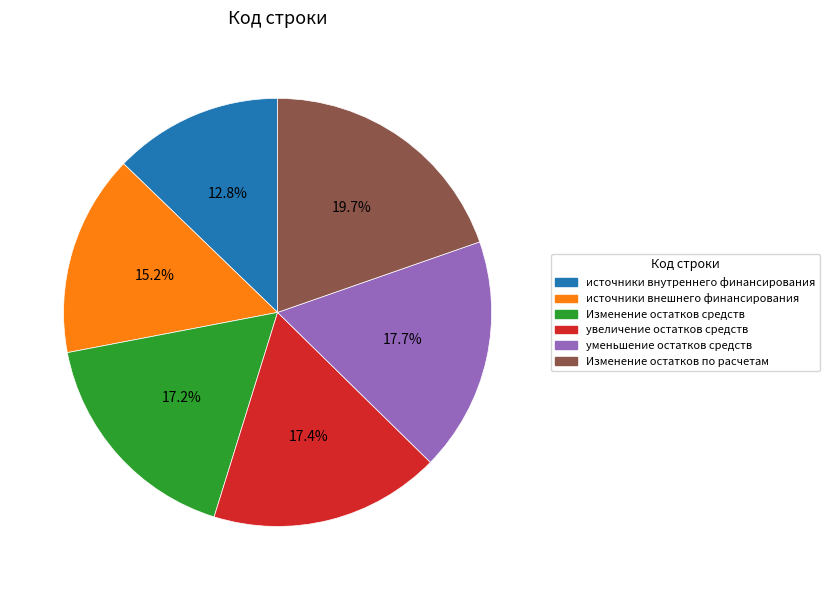

Does Изменение остатков средств account for over 50% of the chart?

No